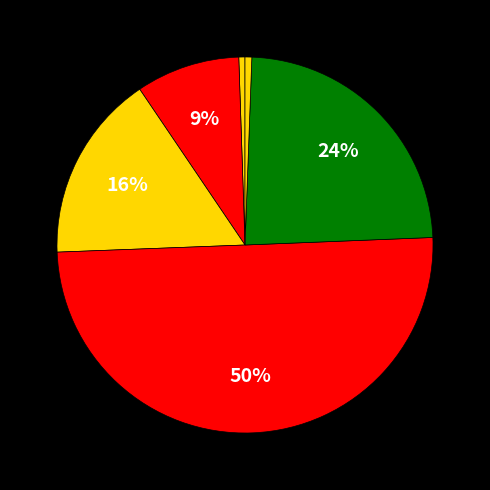

What is the largest slice in the pie chart?

ทำงานส่วนตัว